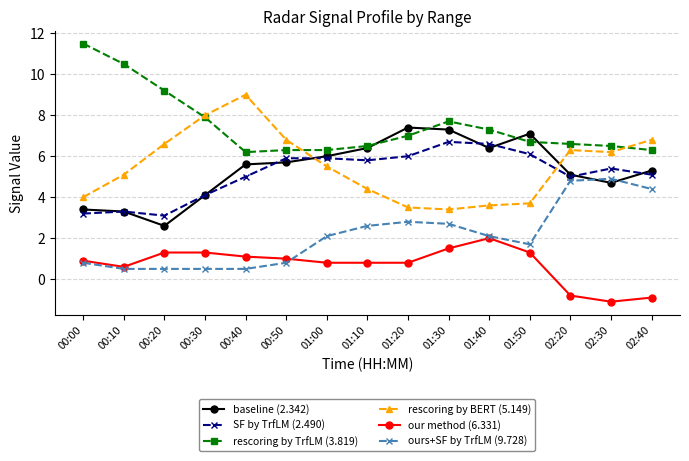

What is the total value across all series at 00:20?

23.3